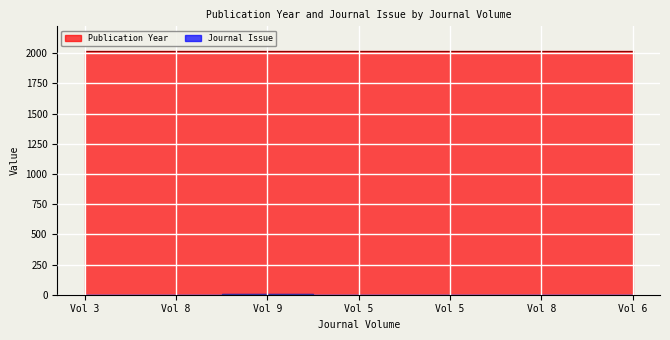

Reading left to right, list all the values displayed in this chart.

Publication Year: 2015	2018	2016	2018	2018	2020	2018
Journal Issue: 1	1	4	1	1	1	1